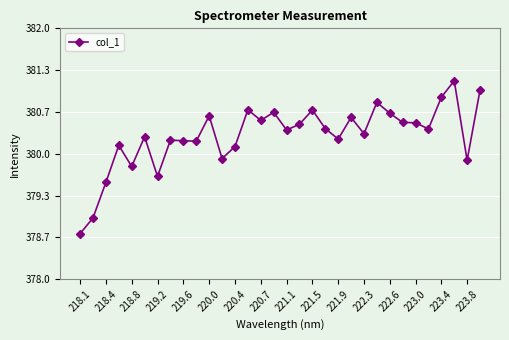

What is the difference between the maximum and minimum values?

2.4